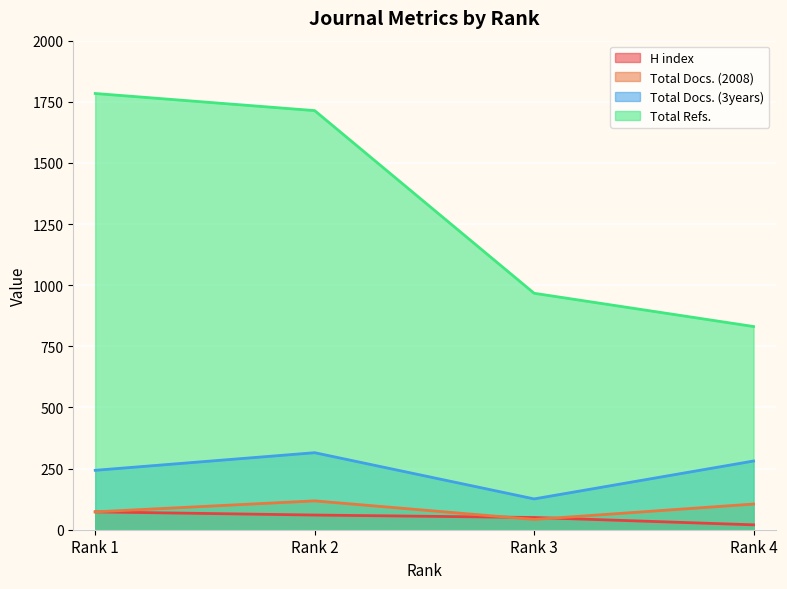

What is the difference between the Total Docs. (2008) values at Rank 4 and Rank 2?

13